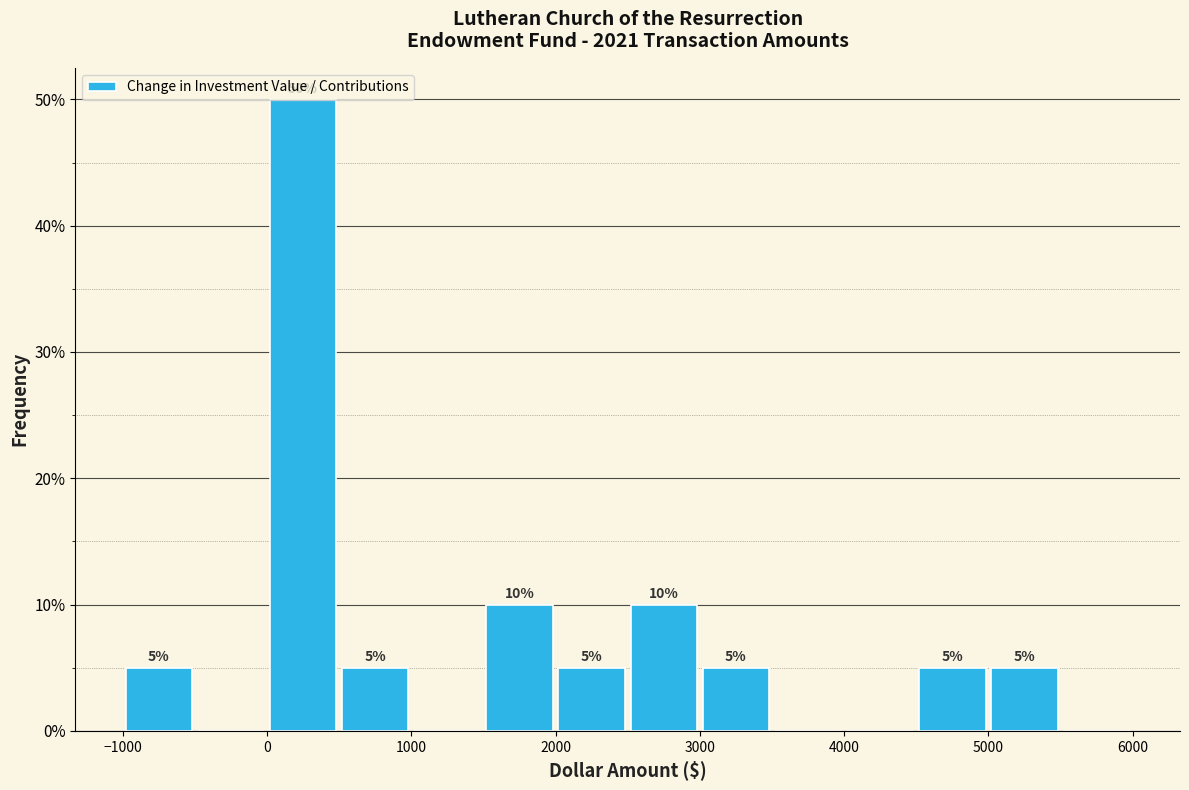

Over which range of the x-axis is the bar tallest?

0 to 500